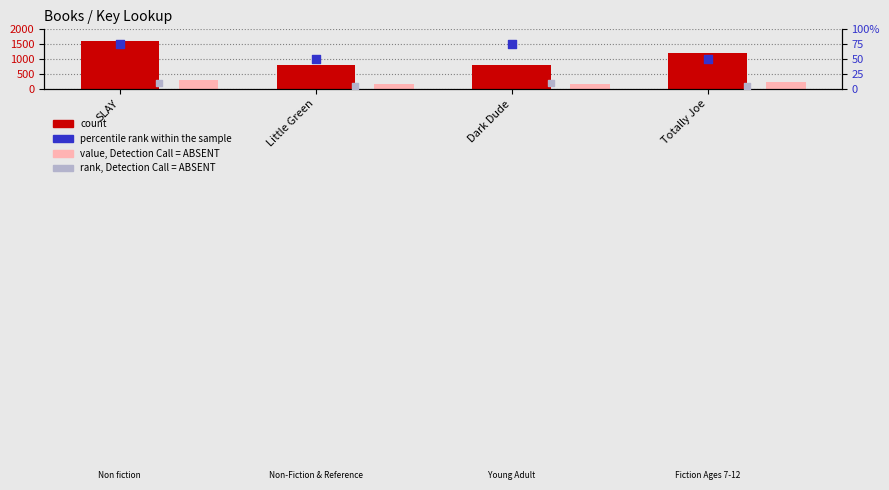

What is the total value across all series at Totally Joe?

1495